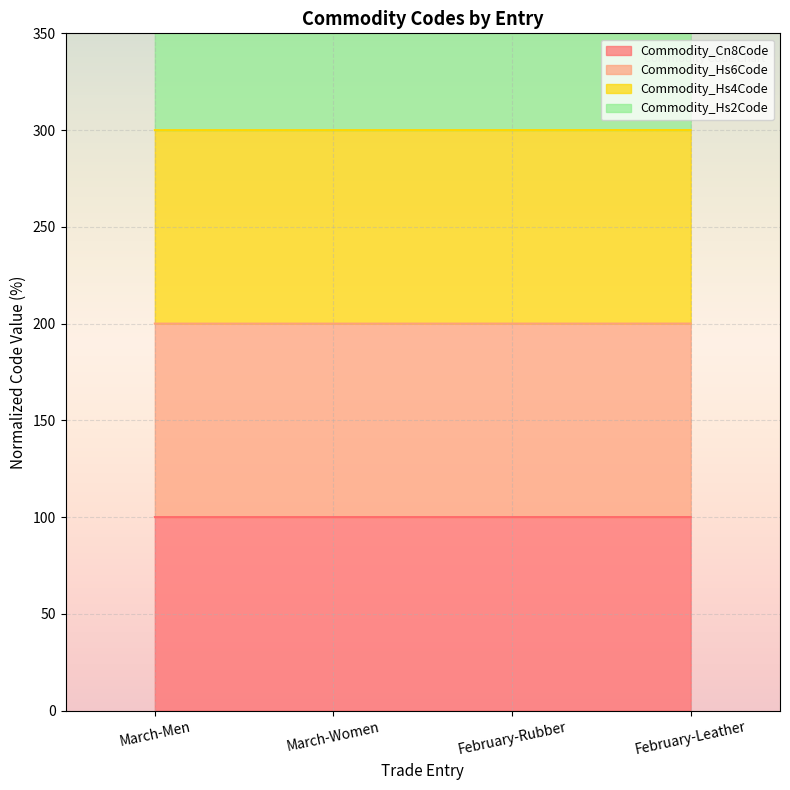

What is the sum of the Commodity_Cn8Code values at March-Men and March-Women?

200.0